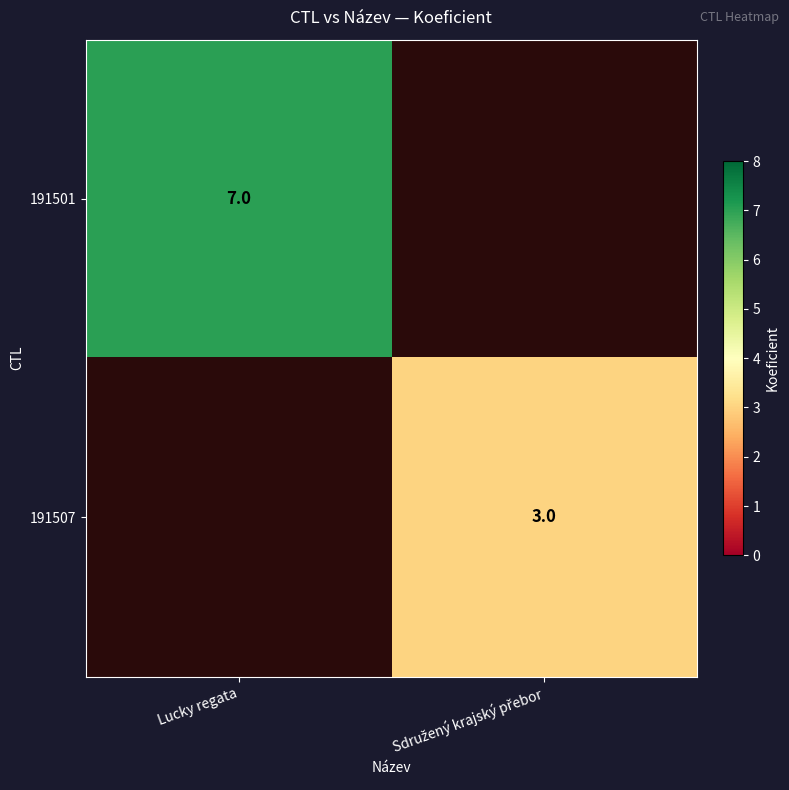

The 191501 series shows 7 at Lucky regata. True or false?

True